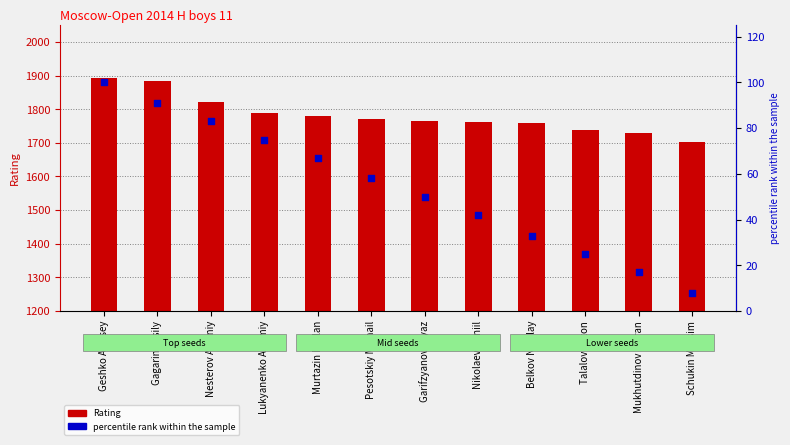

What is the total value across all series at Nikolaev Daniil?

1804